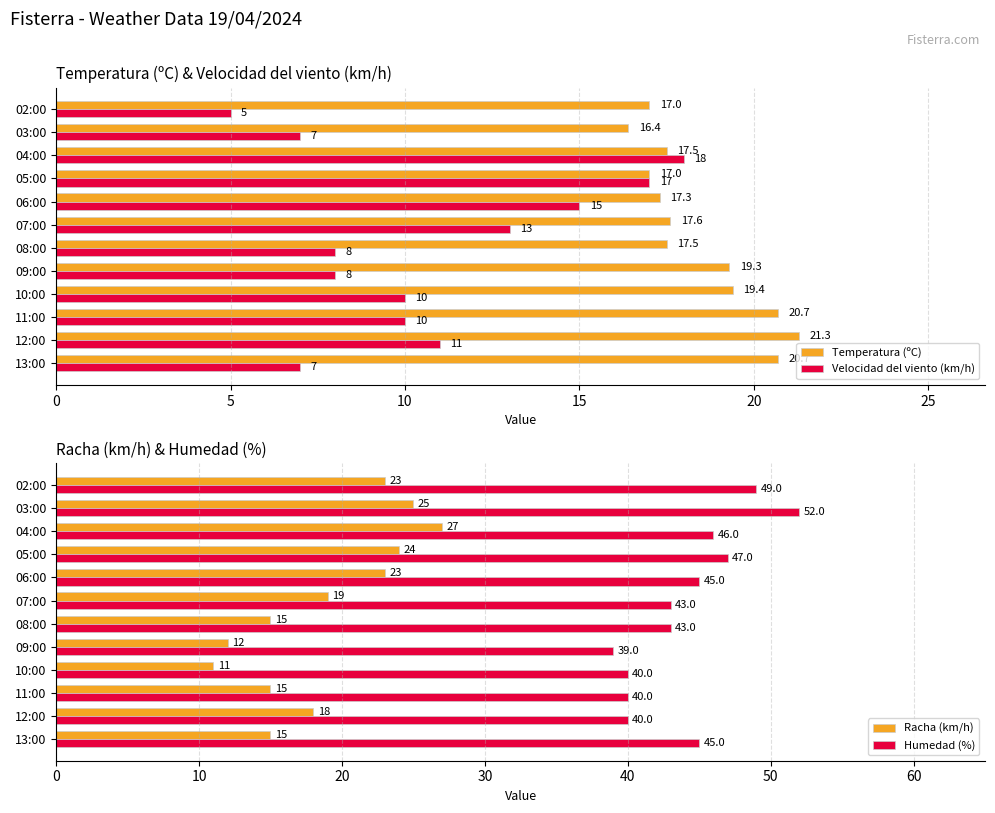

What is the difference between the second highest and second lowest values in the Temperatura (ºC) series?

3.7